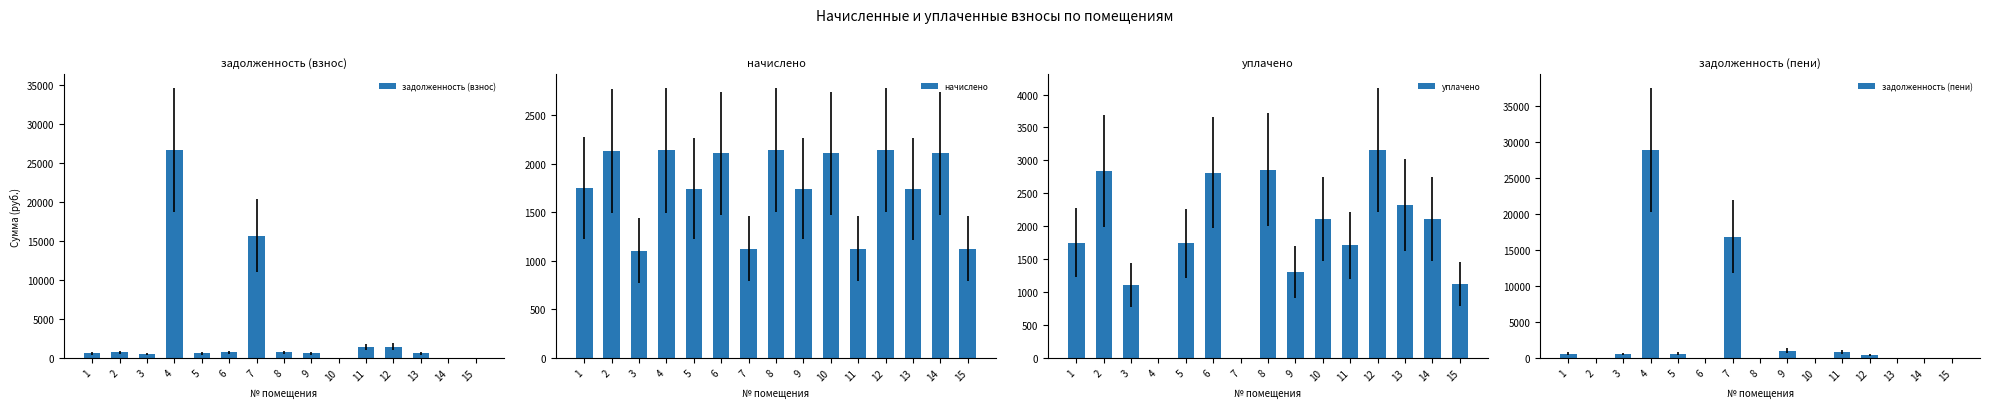

Where does the начислено series first go above 1747?

1